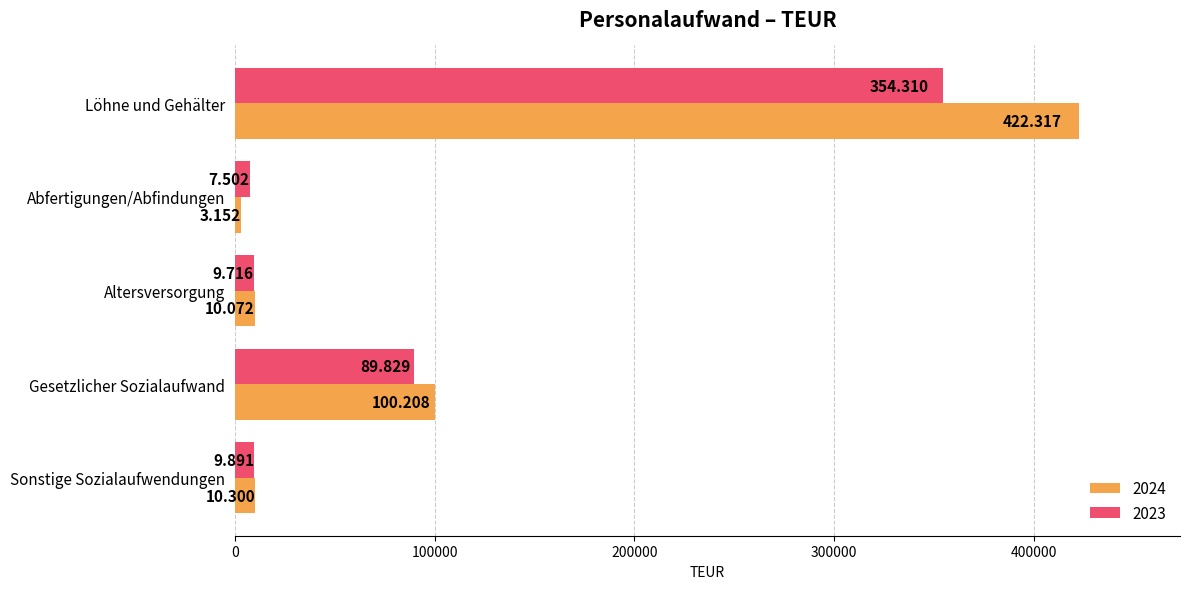

What is the smallest value displayed?

3152